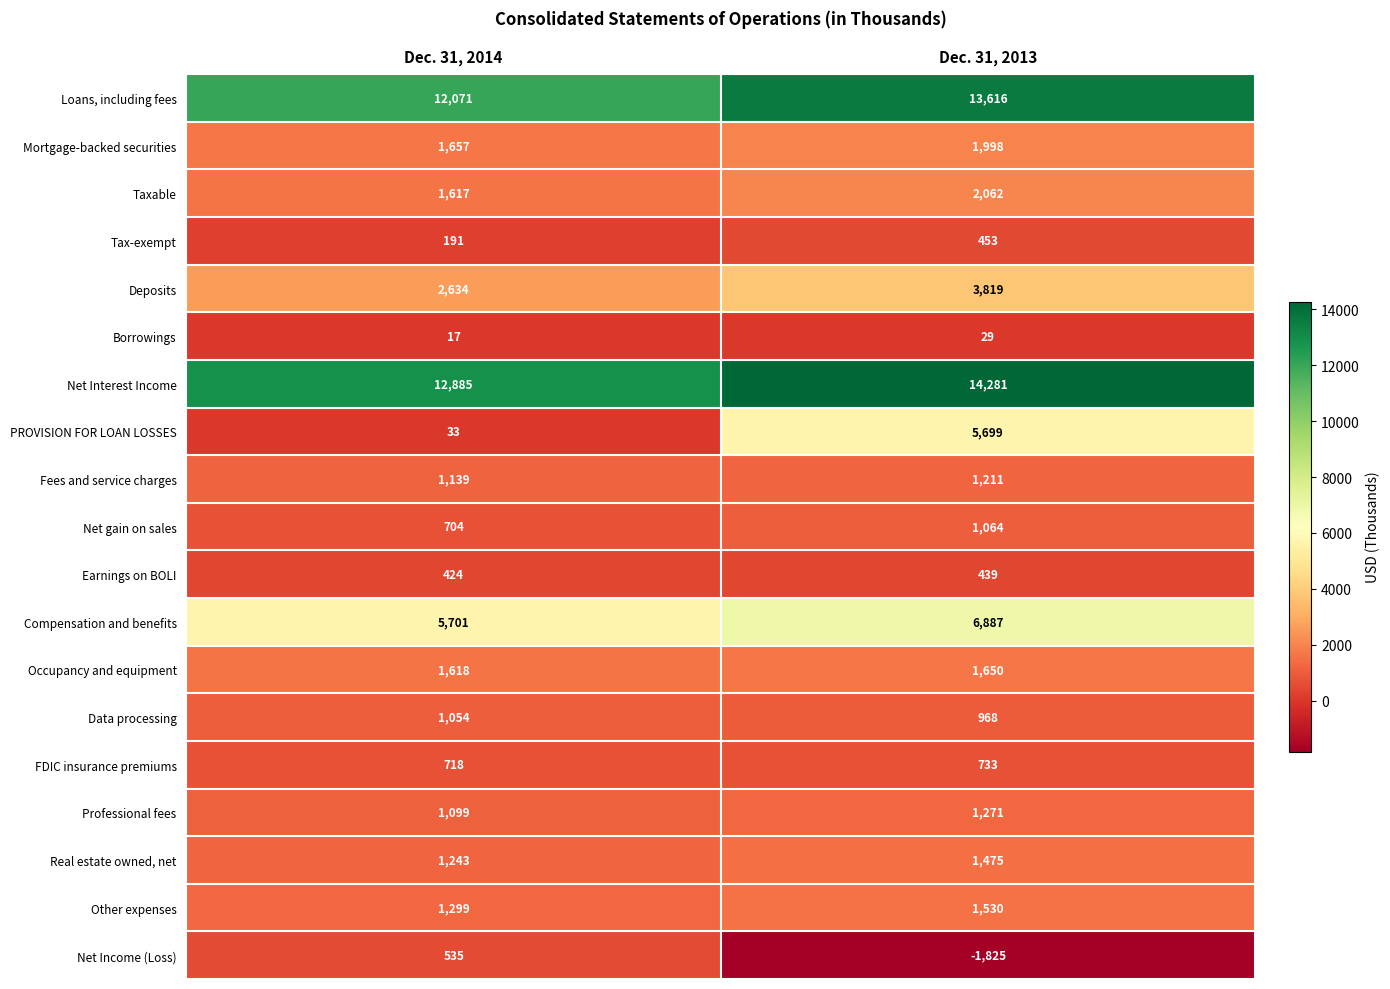

List the series in order of their peak value, lowest first.

Borrowings, Earnings on BOLI, Tax-exempt, Net Income (Loss), FDIC insurance premiums, Data processing, Net gain on sales, Fees and service charges, Professional fees, Real estate owned, net, Other expenses, Occupancy and equipment, Mortgage-backed securities, Taxable, Deposits, PROVISION FOR LOAN LOSSES, Compensation and benefits, Loans, including fees, Net Interest Income